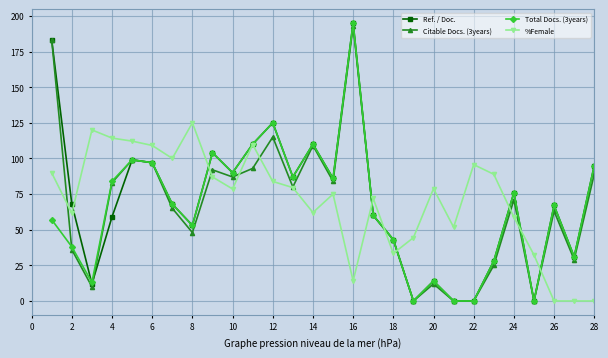

True or false: Citable Docs. (3years) and Ref. / Doc. intersect in this chart.

True